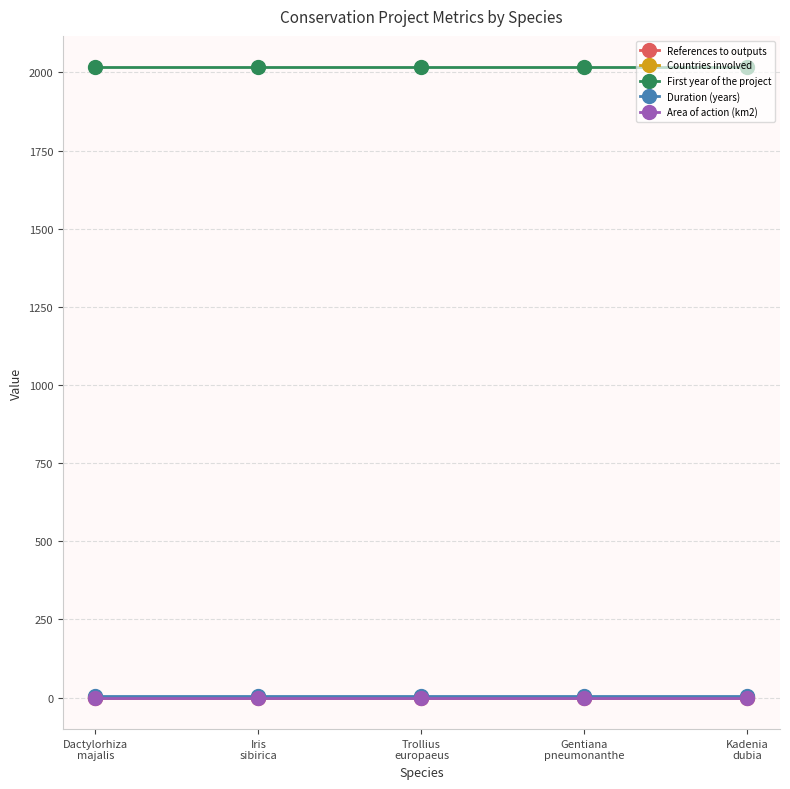

True or false: Countries involved has more than 2 interior local peaks.

False